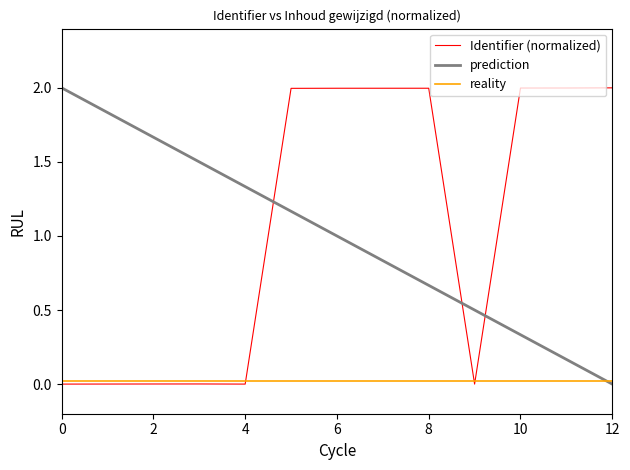

Which series has the largest total across all categories?

Identifier (normalized)